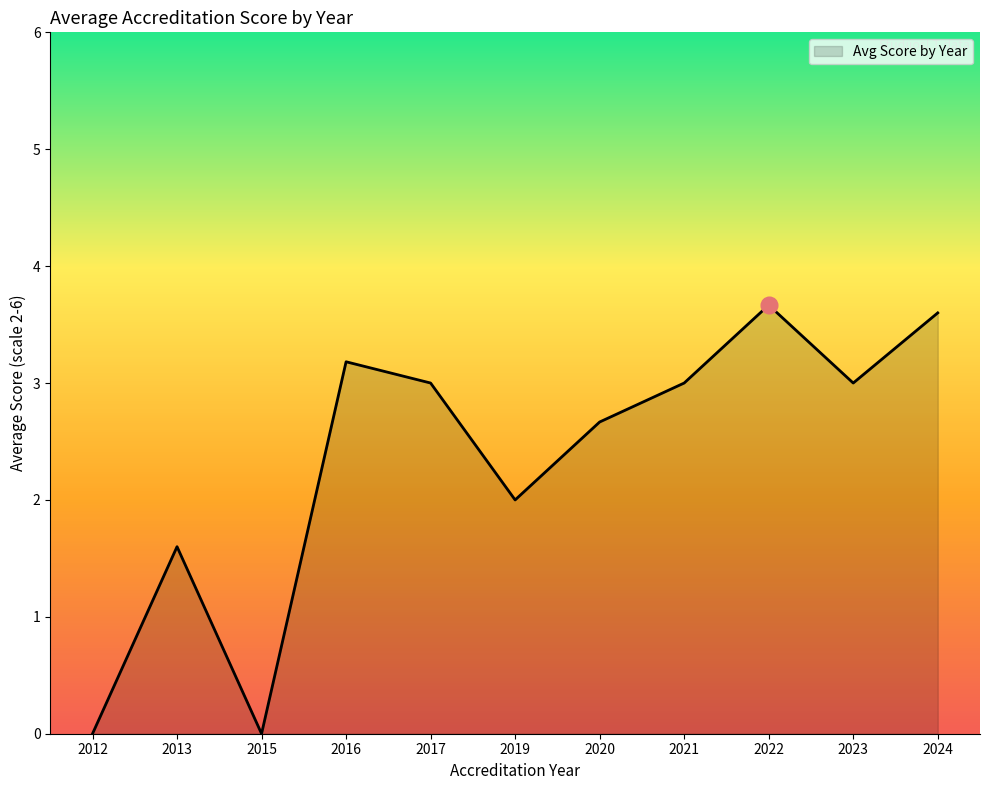

The value at 2019 is 0.5. True or false?

False